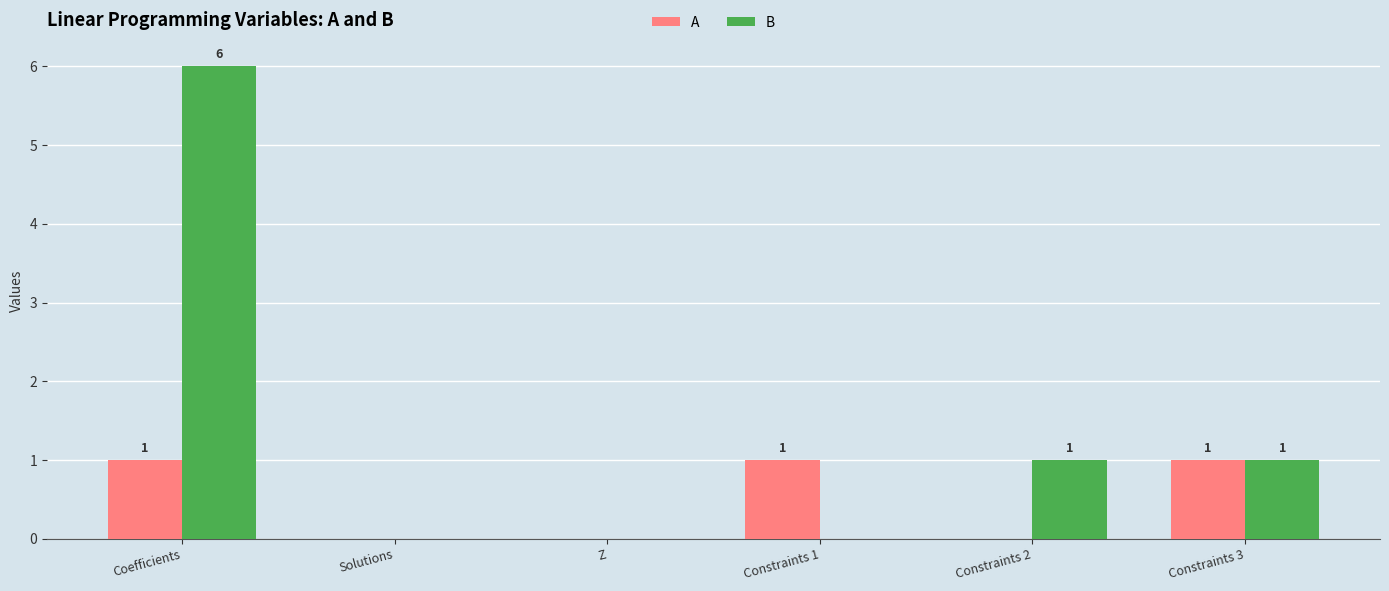

How many A values are between 0 and 1?

6